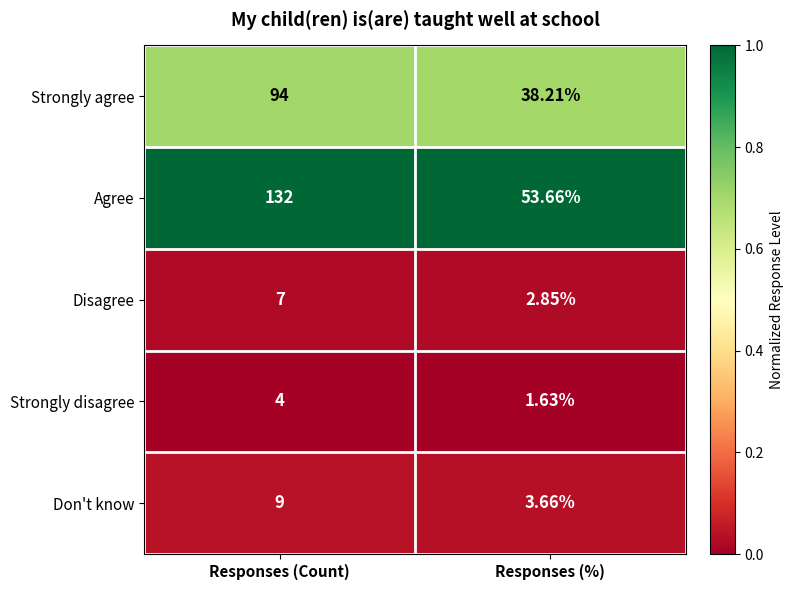

Is the value of Agree at Responses (%) greater than the value of Strongly agree at Responses (Count)?

No